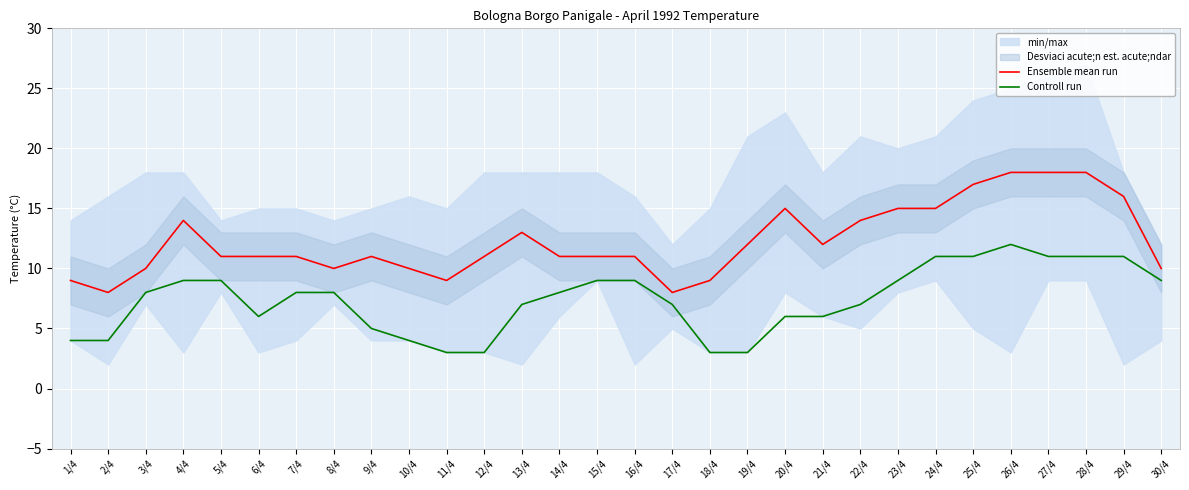

Reading left to right, what are all the values shown in this chart?

Ensemble mean run: 9	8	10	14	11	11	11	10	11	10	9	11	13	11	11	11	8	9	12	15	12	14	15	15	17	18	18	18	16	10
Controll run: 4	4	8	9	9	6	8	8	5	4	3	3	7	8	9	9	7	3	3	6	6	7	9	11	11	12	11	11	11	9